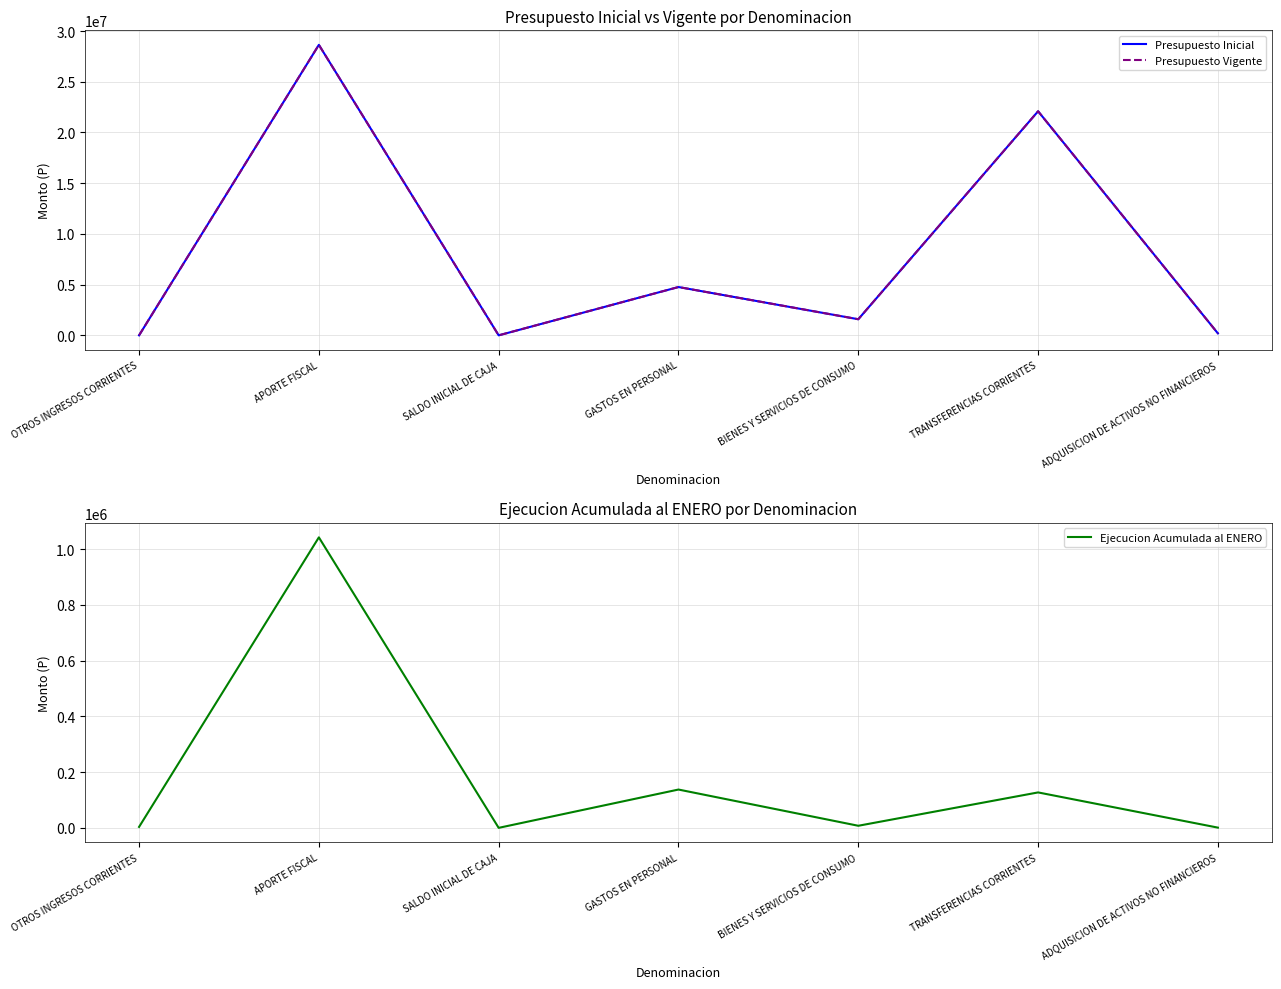

What is the total value across all series at TRANSFERENCIAS CORRIENTES?

44314561